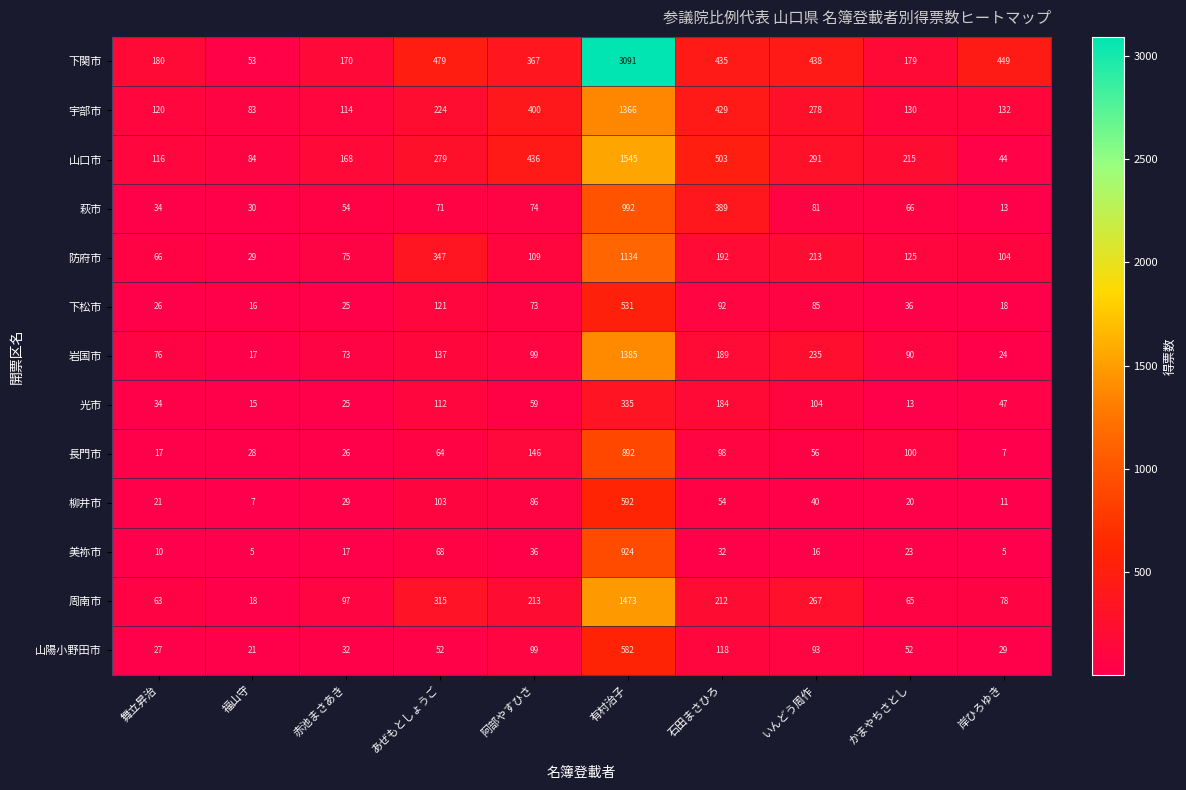

What is the total value across all series at 石田まさひろ?

2927